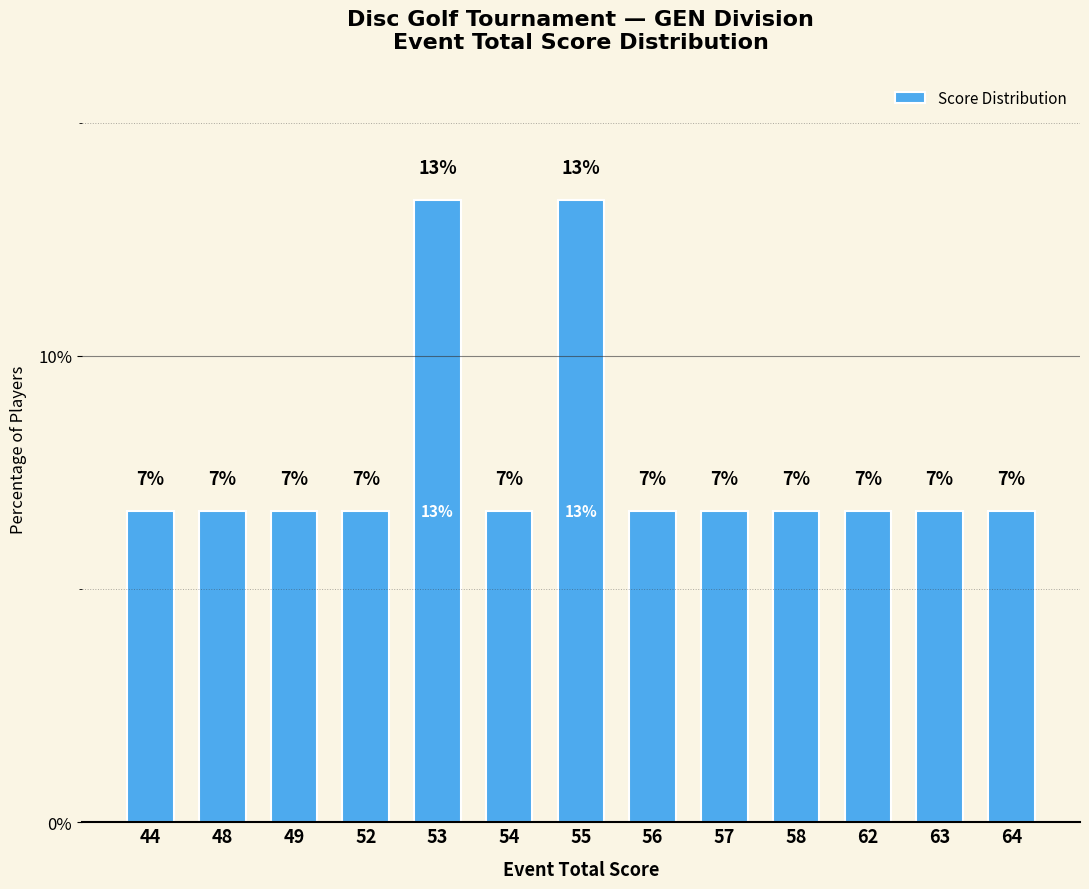

Does the chart contain any negative values?

No